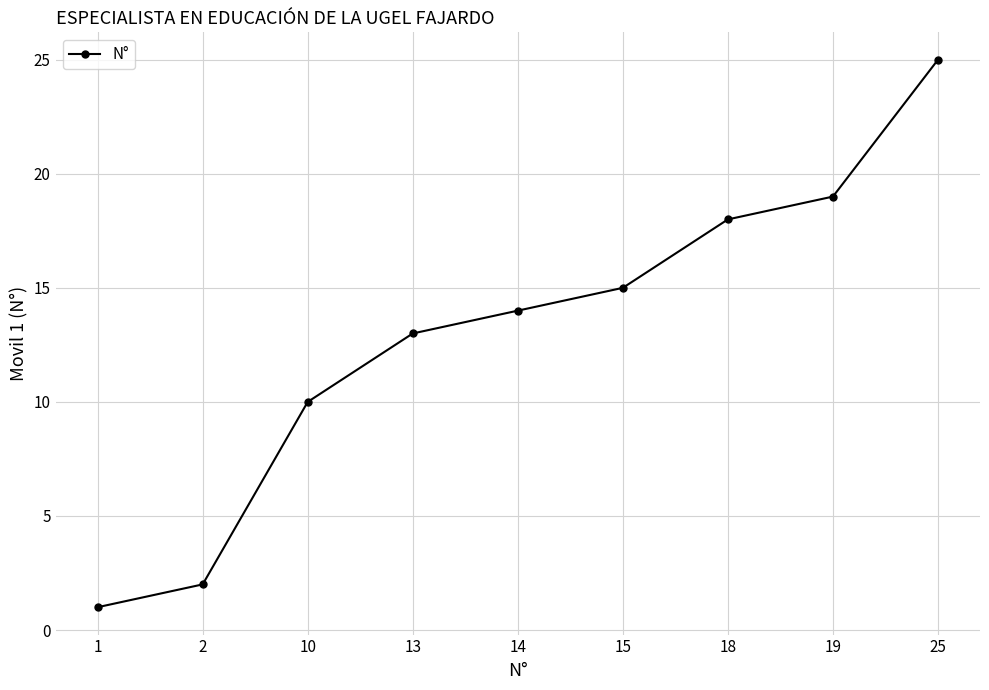

Rank the categories by value from highest to lowest.

25, 19, 18, 15, 14, 13, 10, 2, 1